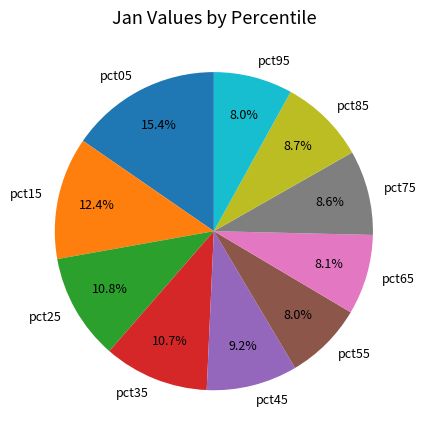

Is there a majority slice in this chart?

No